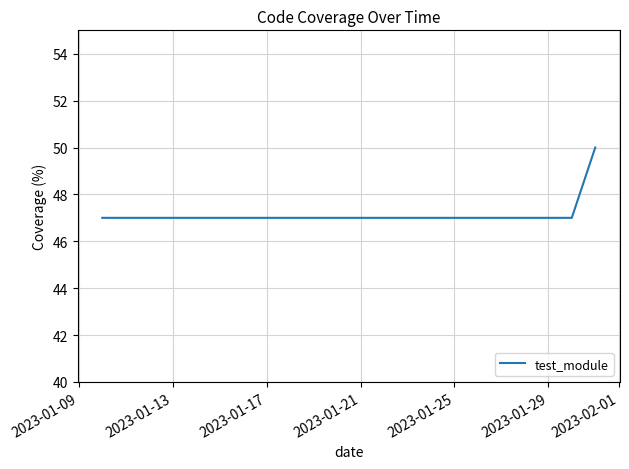

What is the maximum value shown in the chart?

50